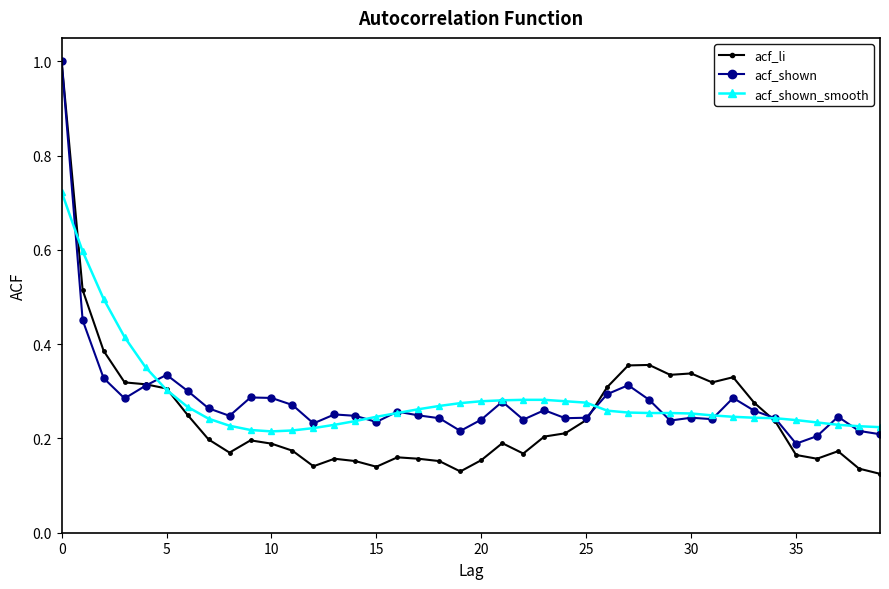

Which series has the largest range (max minus min)?

acf_li